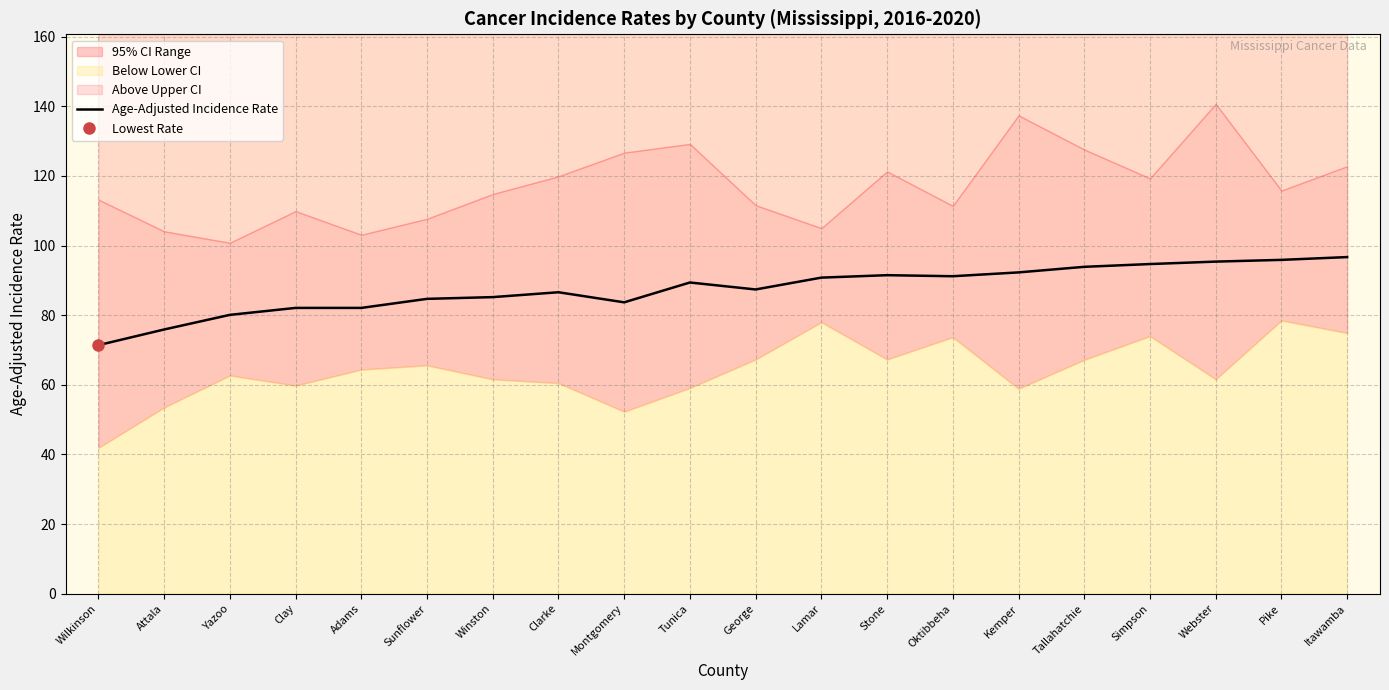

Reading left to right, extract all data points from this chart.

71.4	75.9	80.1	82.1	82.1	84.7	85.2	86.6	83.7	89.4	87.4	90.8	91.5	91.2	92.3	93.9	94.7	95.4	95.9	96.7